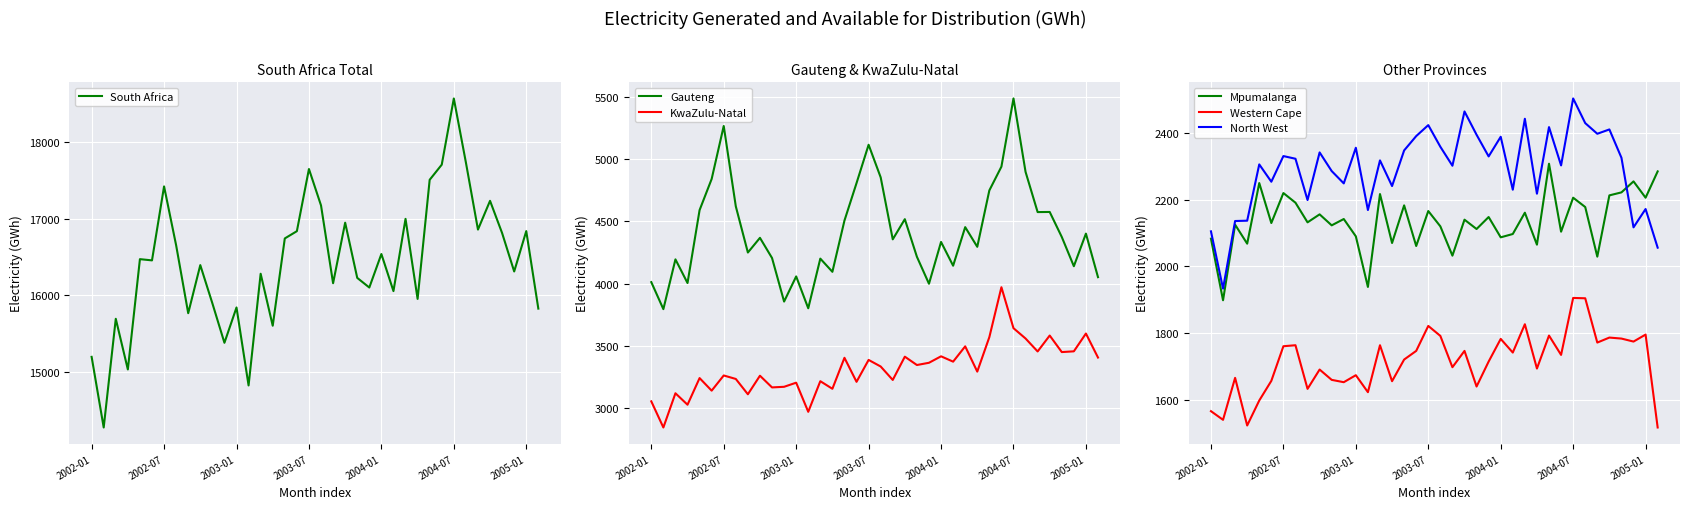

The value of South Africa at 2003-01 is 15838. True or false?

True